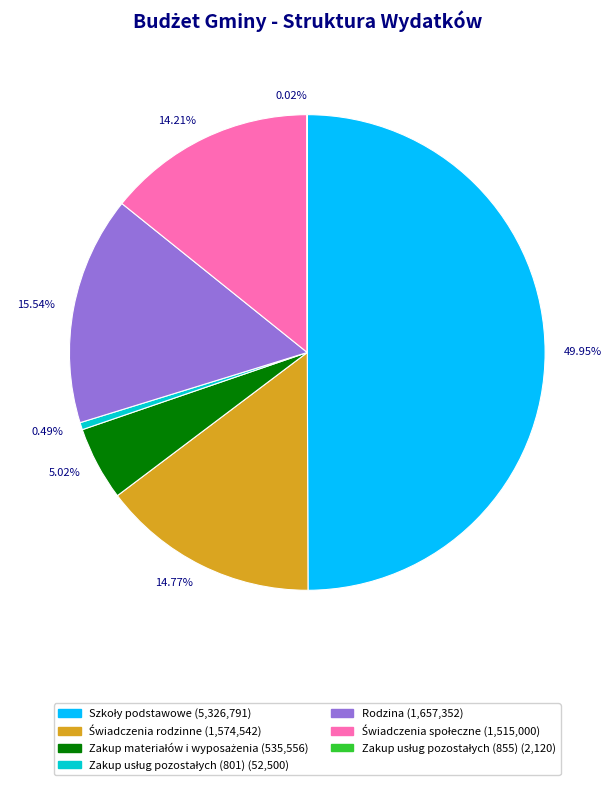

To the nearest percent, what portion does Zakup materiałów i wyposażenia represent?

5%